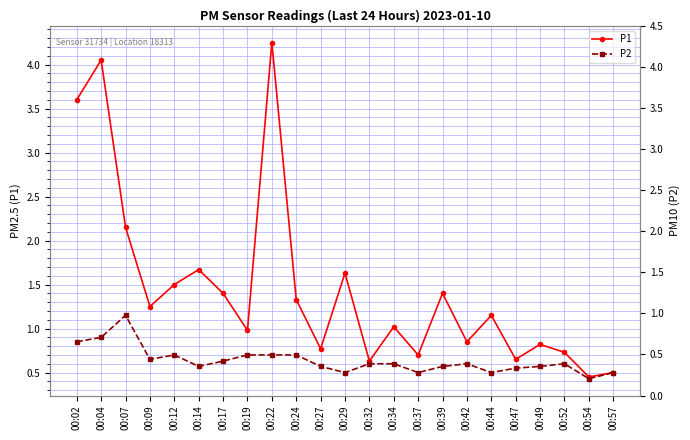

Where is the first local minimum for P2?

00:09